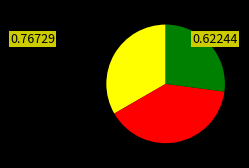

Is there a majority slice in this chart?

No